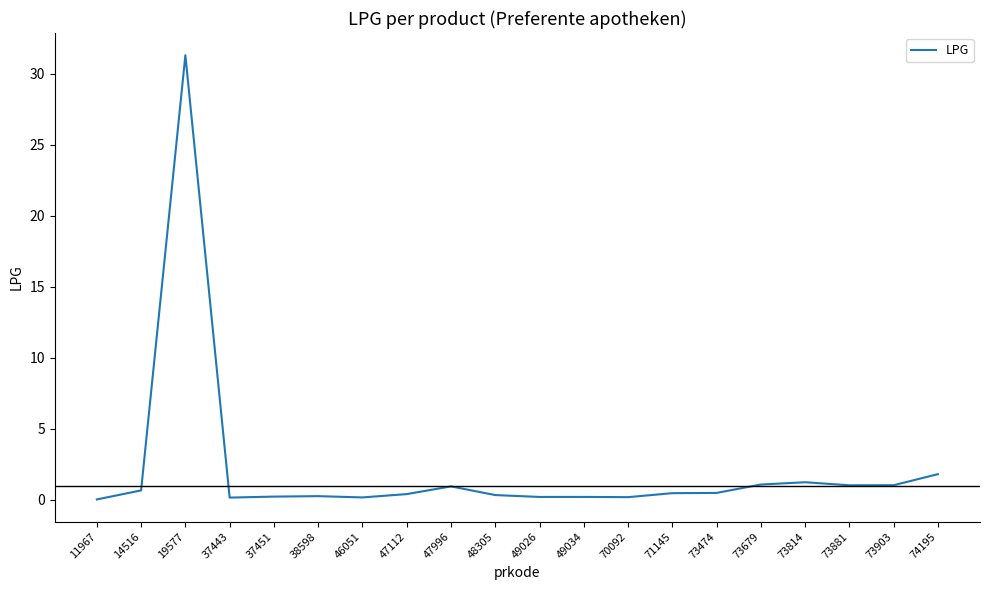

What is the maximum value shown in the chart?

31.3